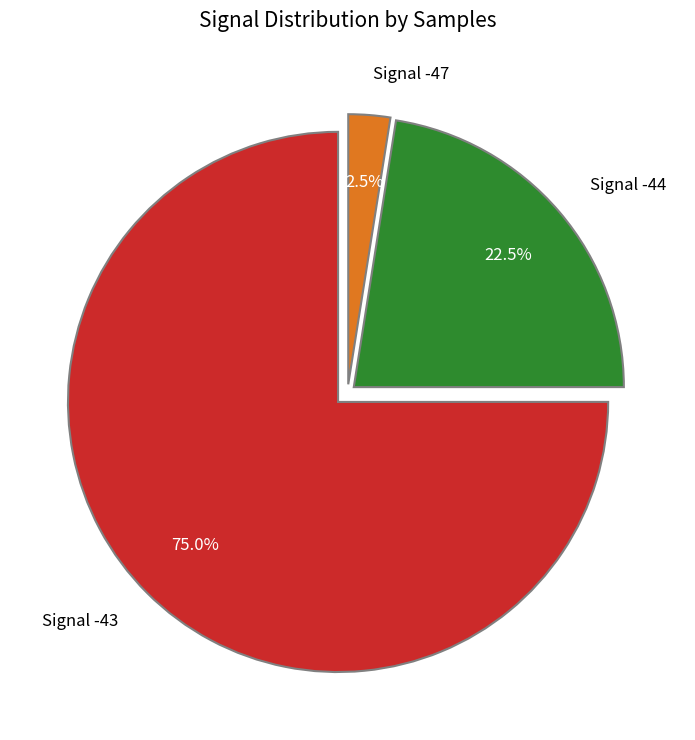

Does Signal -44 account for over 50% of the chart?

No